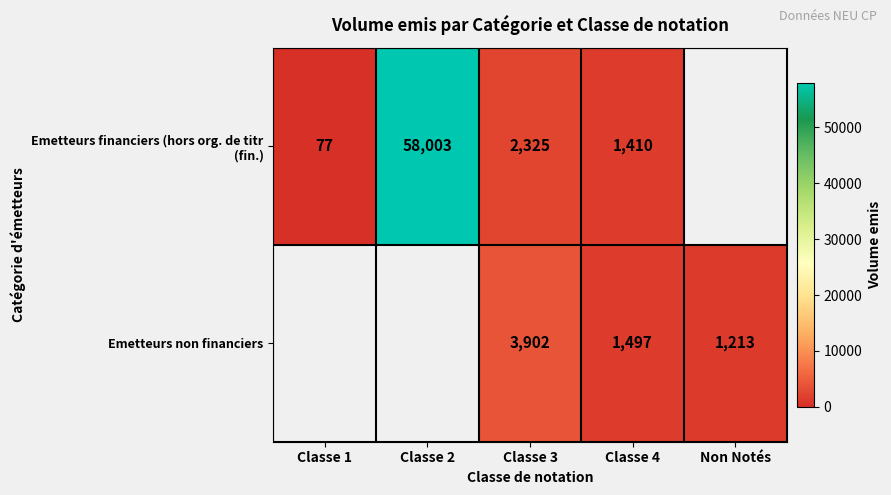

At which label is Emetteurs financiers (hors org. de titr (fin.) closest to 29040?

Classe 3